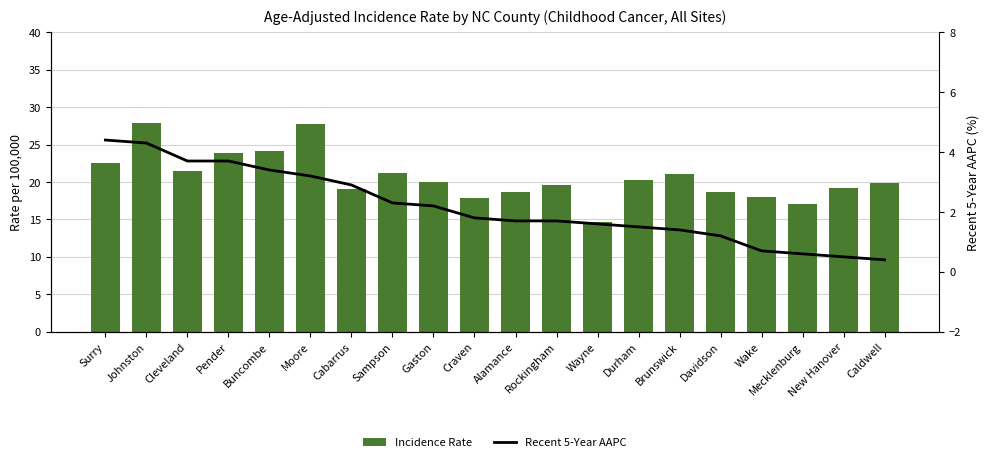

What is the value of the Recent 5-Year AAPC bar at the 7th from the left?

2.9